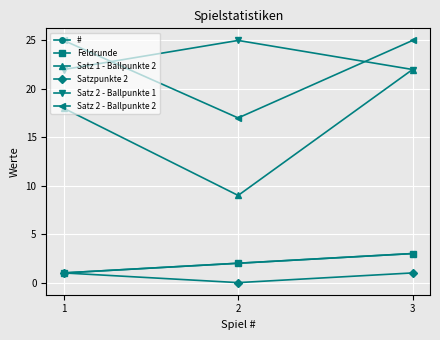

At how many categories does at least one series exceed 12?

3